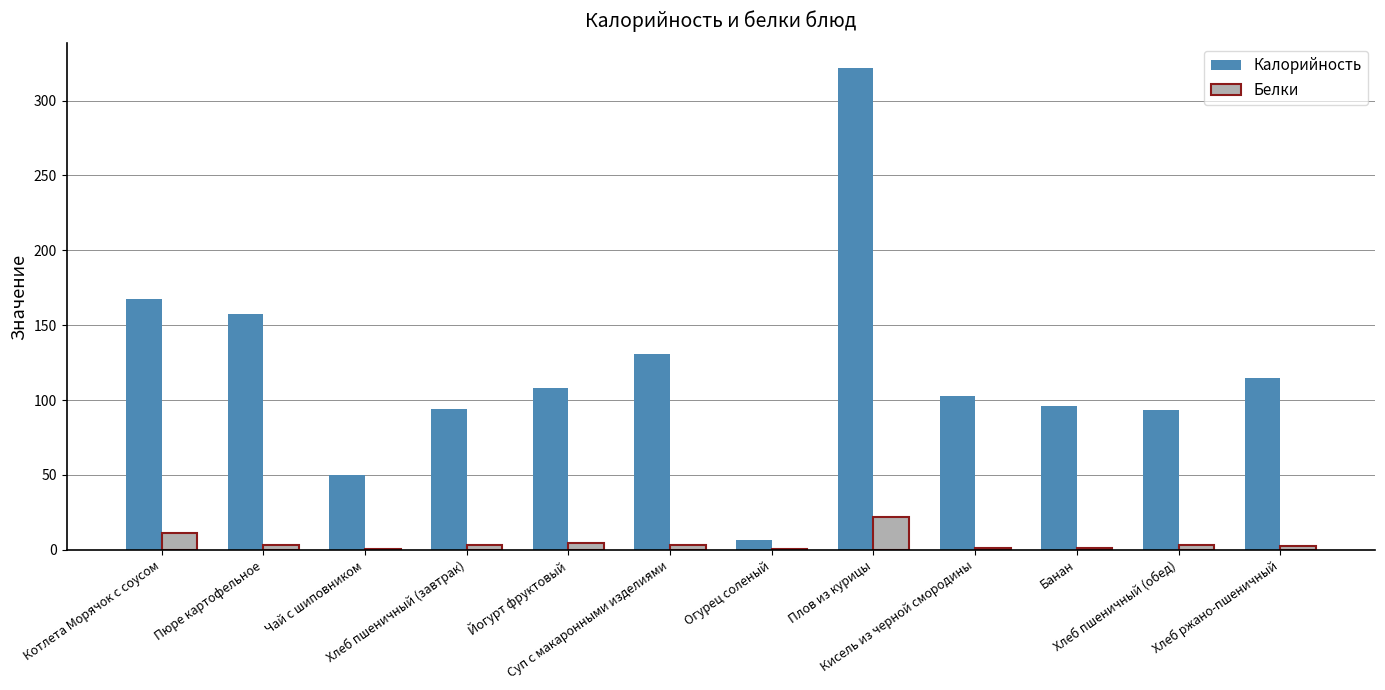

What is the spread (max minus min) of values at Огурец соленый?

6.1